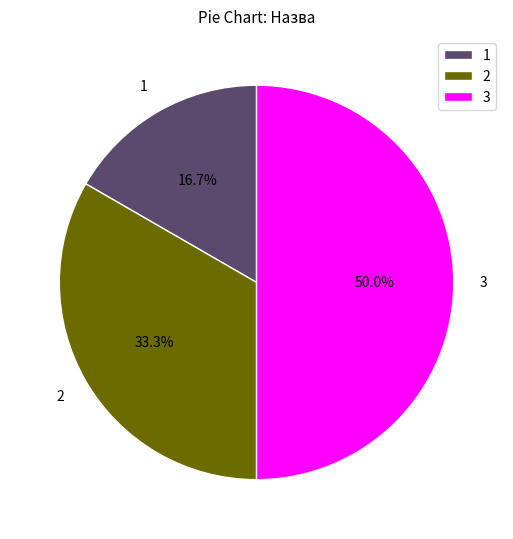

Rank the categories by value from highest to lowest.

3, 2, 1